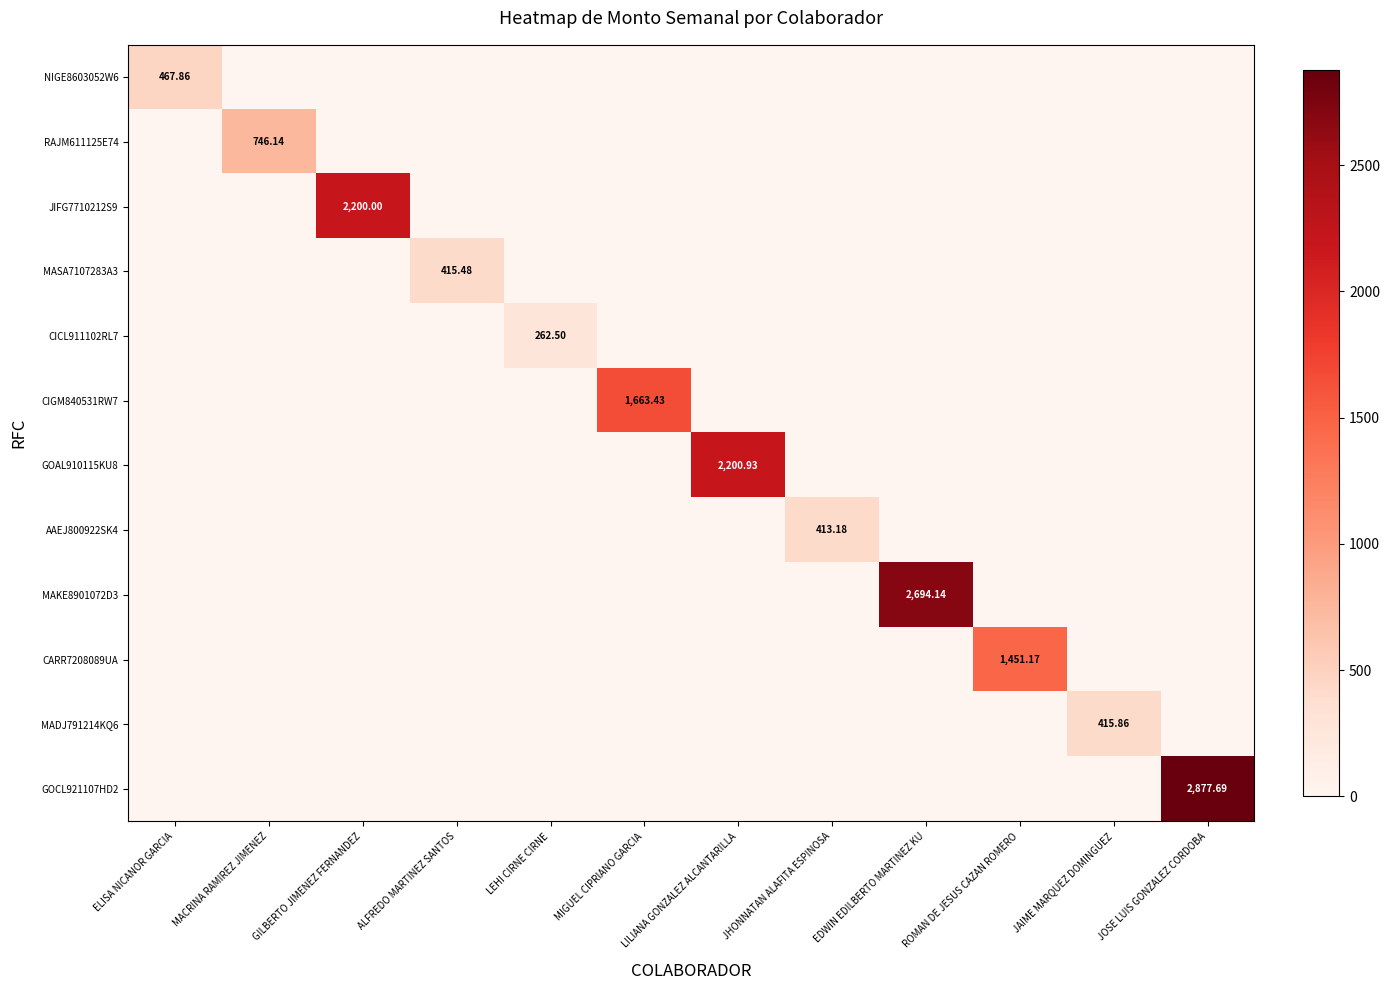

Is it true that JIFG7710212S9 equals 876.2 at LEHI CIRNE CIRNE?

False